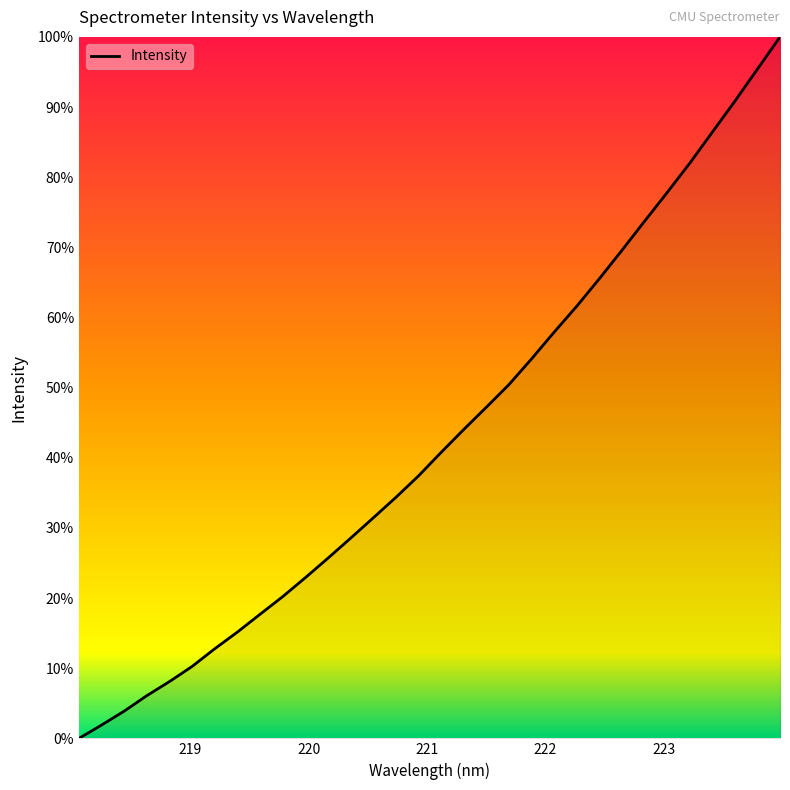

What is the maximum value shown in the chart?

100.0